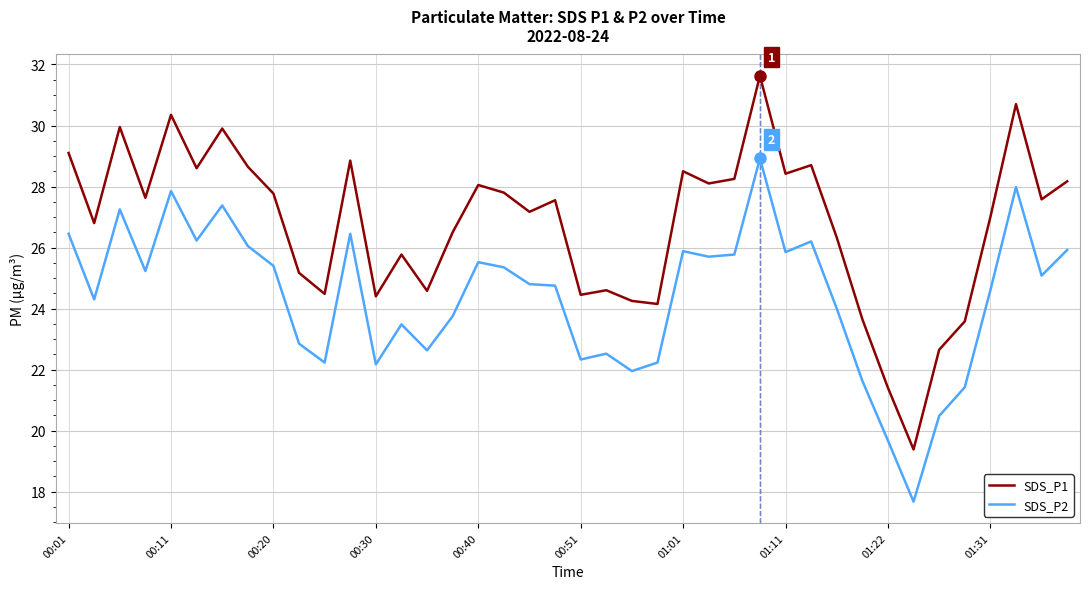

Rank the series by their average value, from highest to lowest.

SDS_P1, SDS_P2